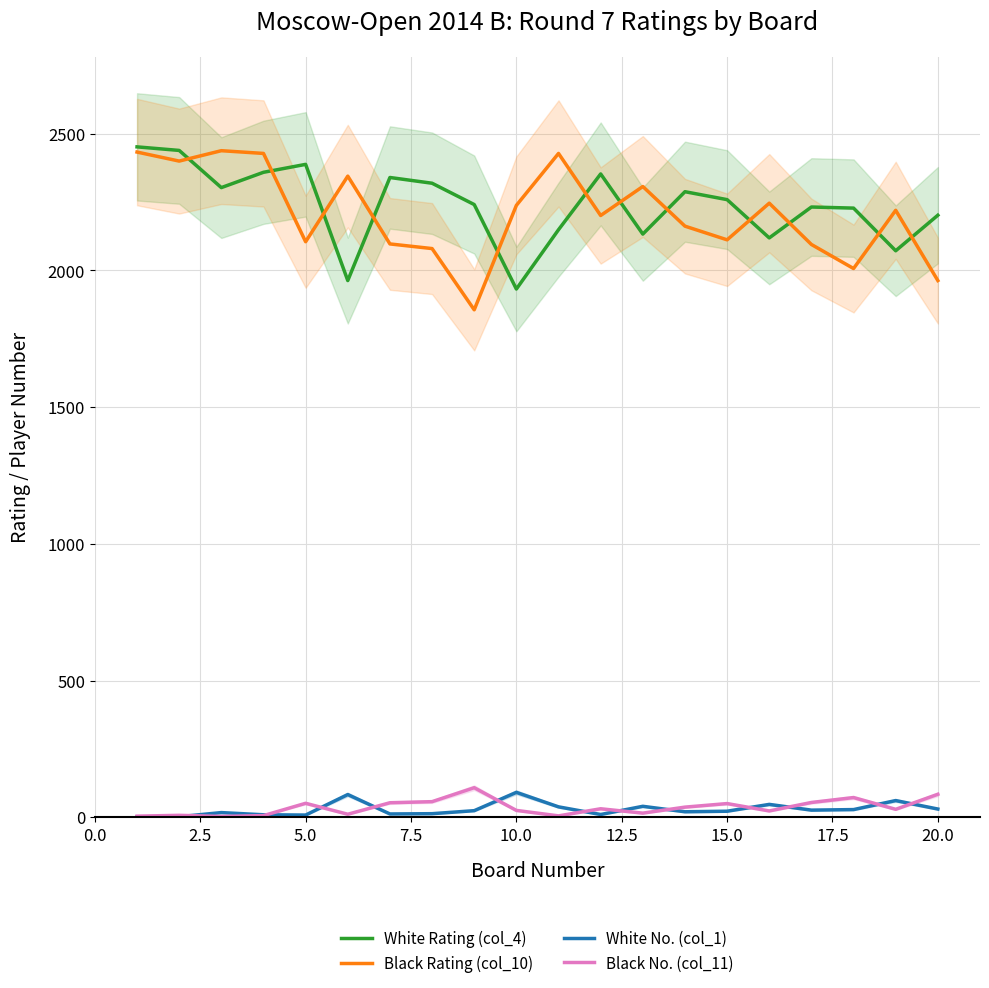

What is the difference between the second highest and second lowest values in the White No. (col_1) series?

81